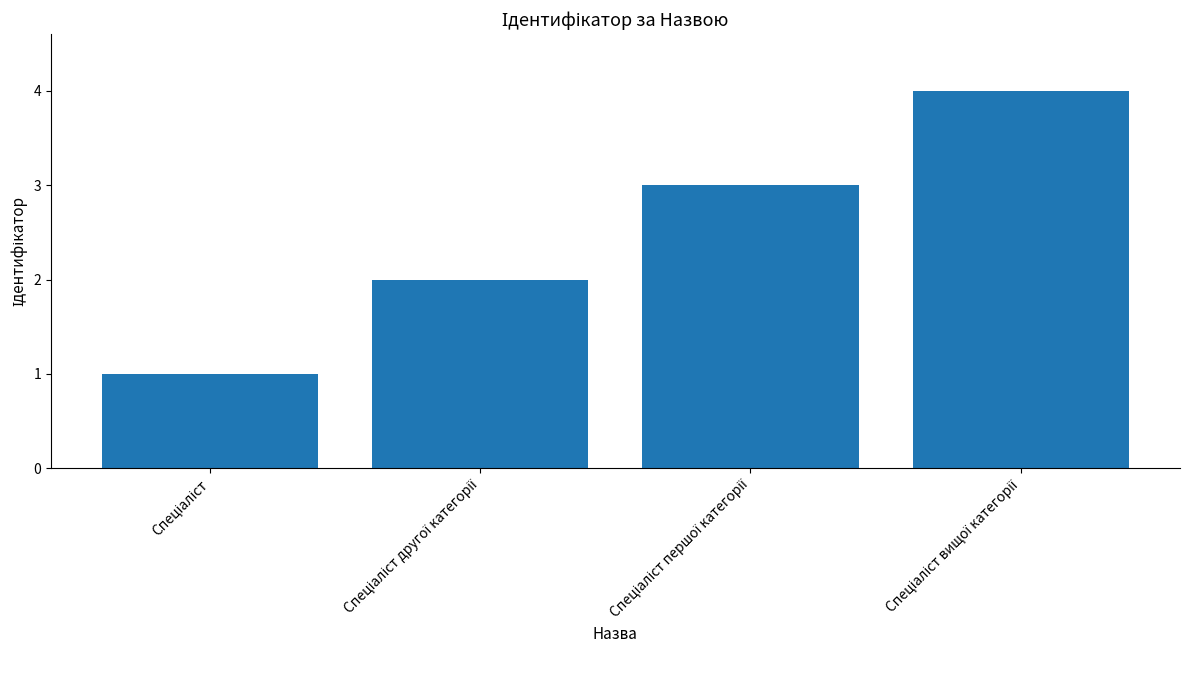

What is the greatest value displayed?

4